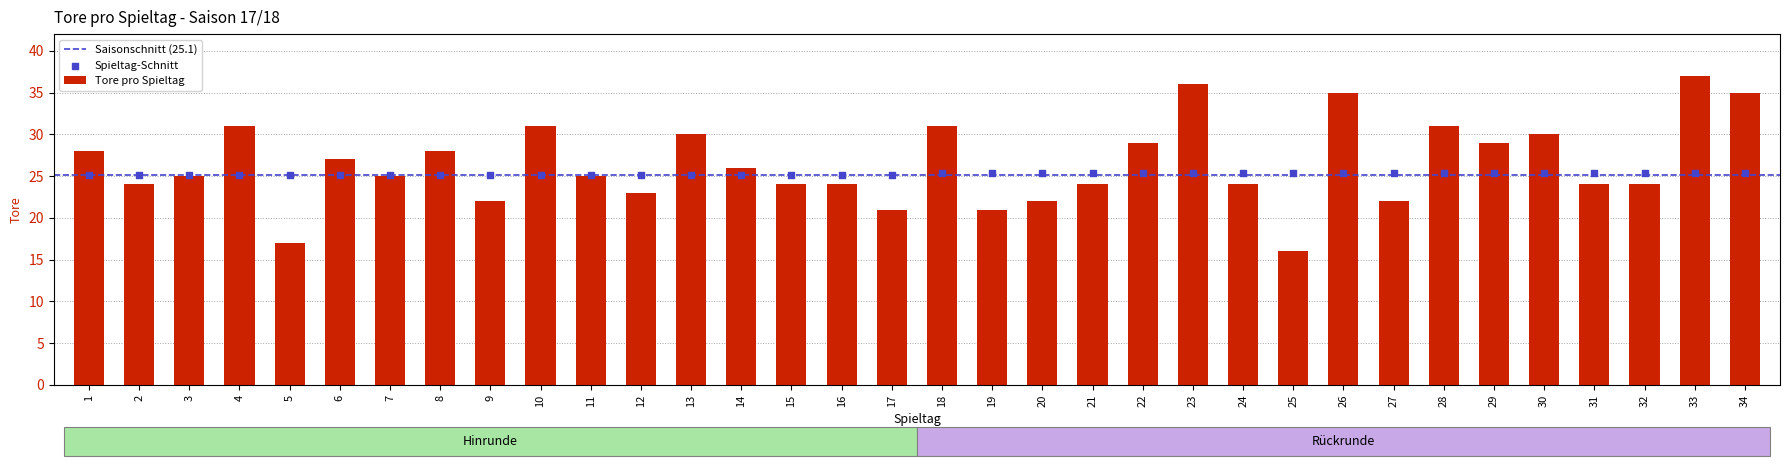

Between 31 and 18, which is larger?

18